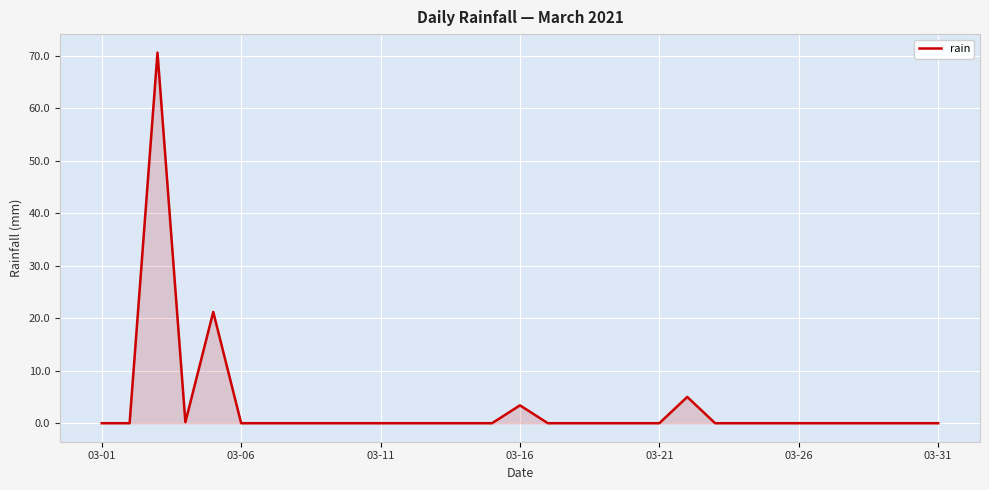

What is the difference between the maximum and minimum values?

70.6